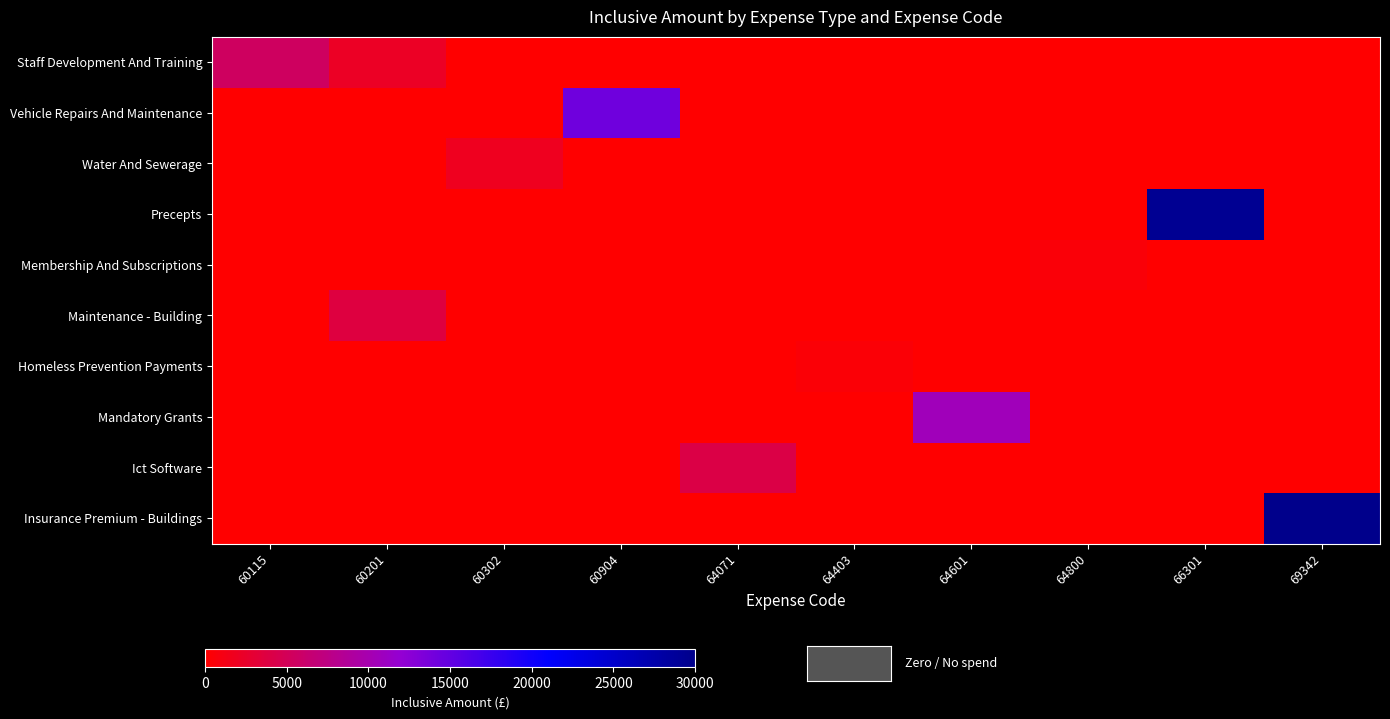

Count the number of data series in this chart.

10